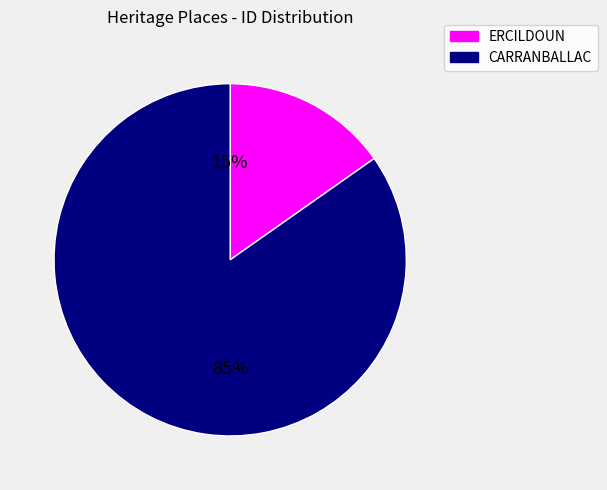

Does any single category account for the majority?

Yes